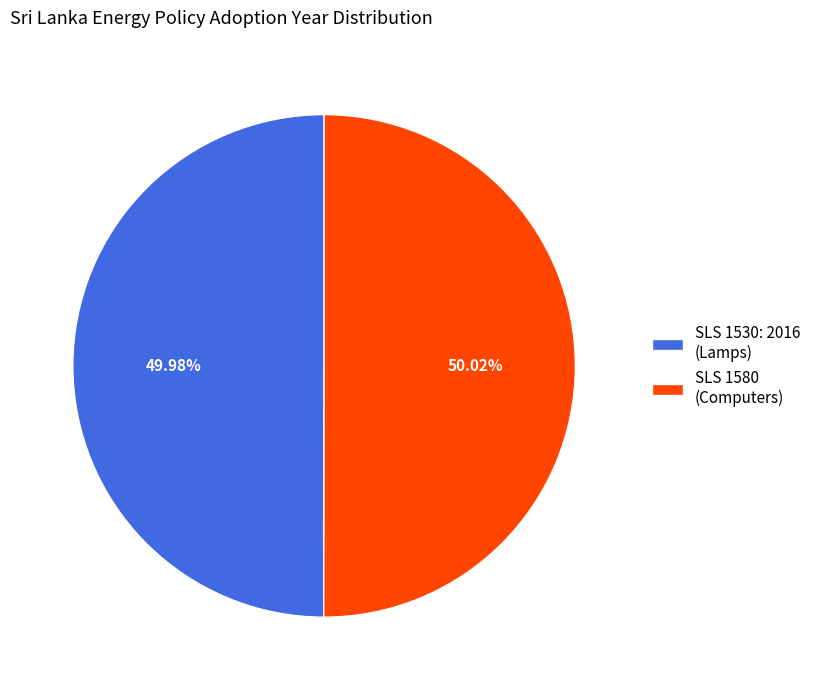

Does any single category account for the majority?

Yes